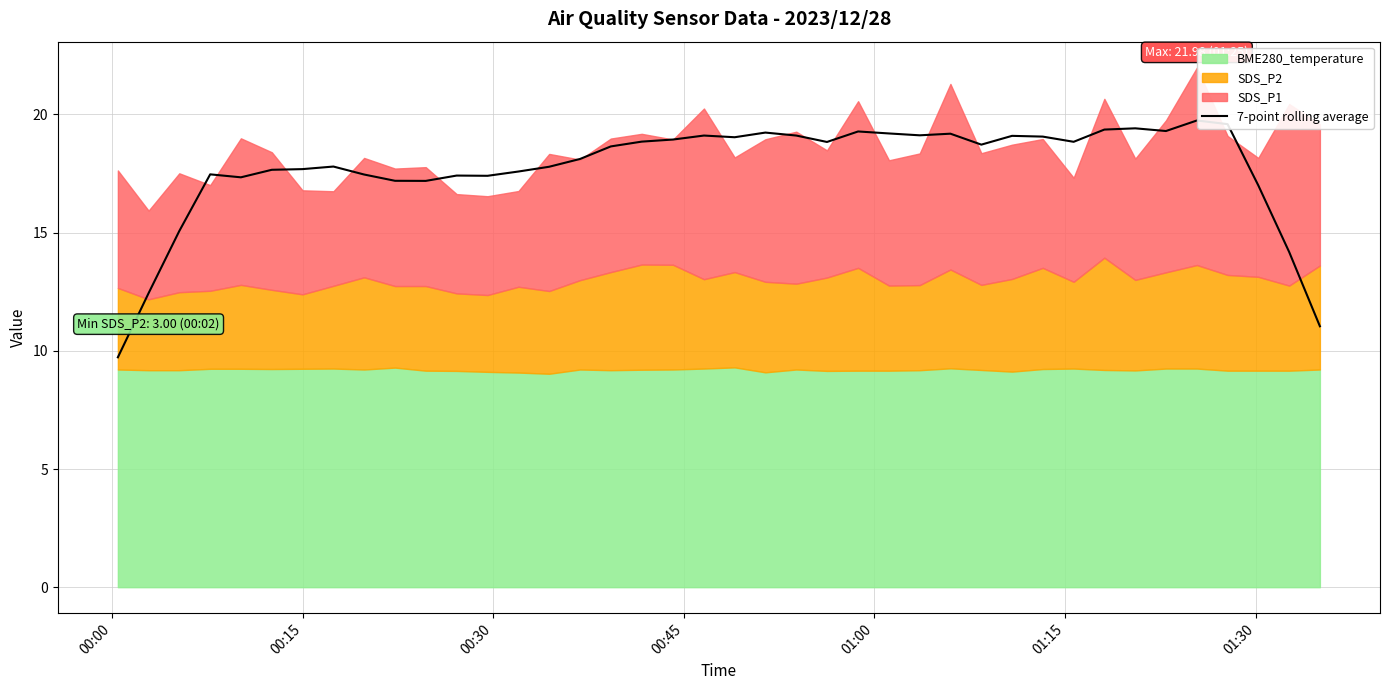

What is the minimum value for 7-point rolling average?

9.7